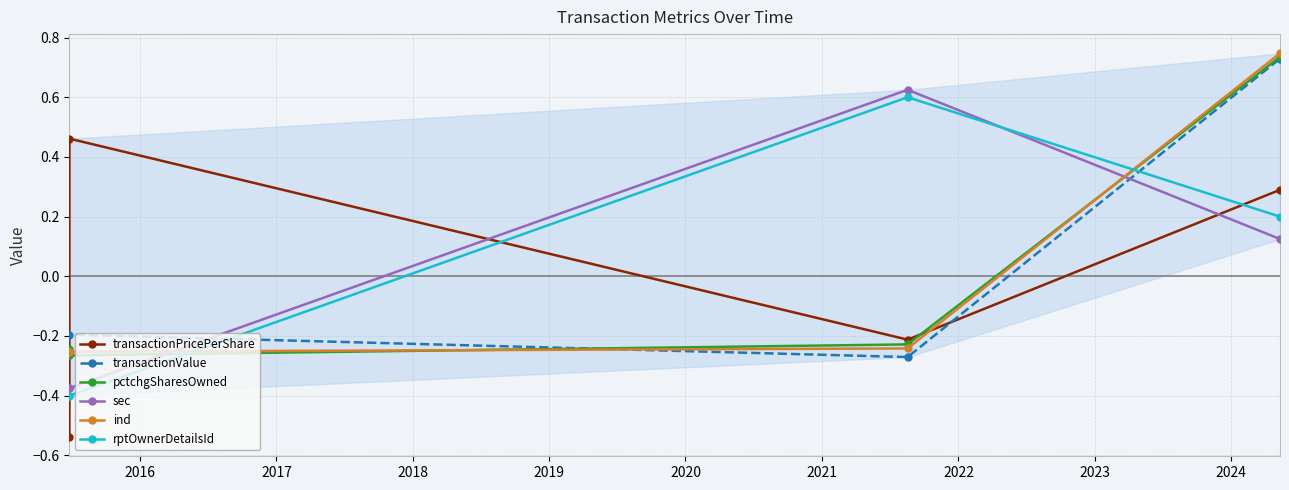

What is the value of the transactionPricePerShare point at the 1st from the left?

-0.5